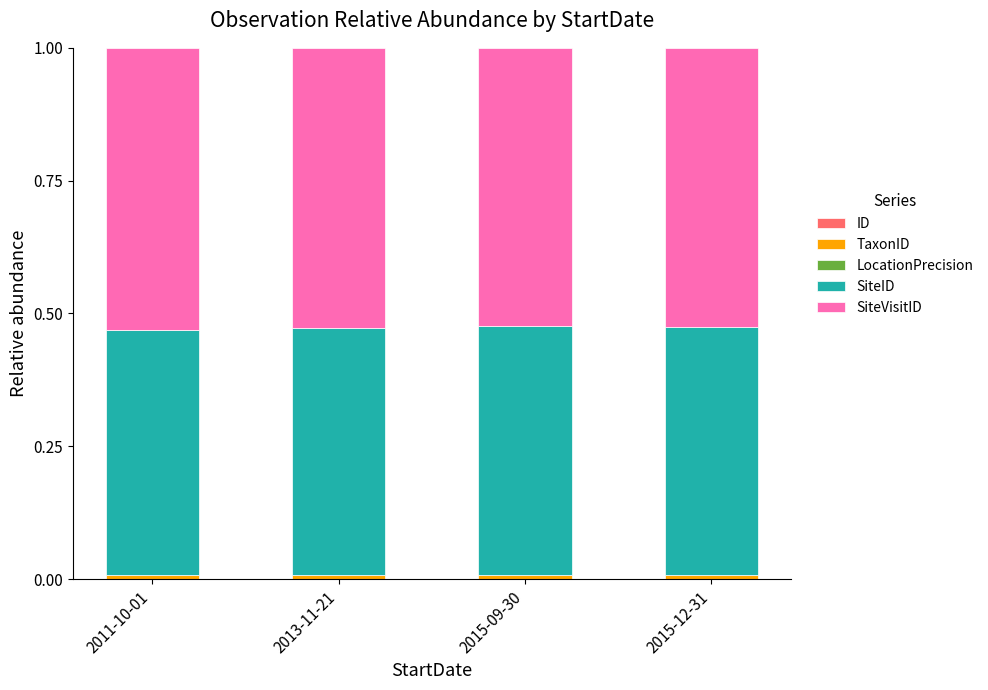

True or false: LocationPrecision has a value of 0.0 at 2015-12-31.

True